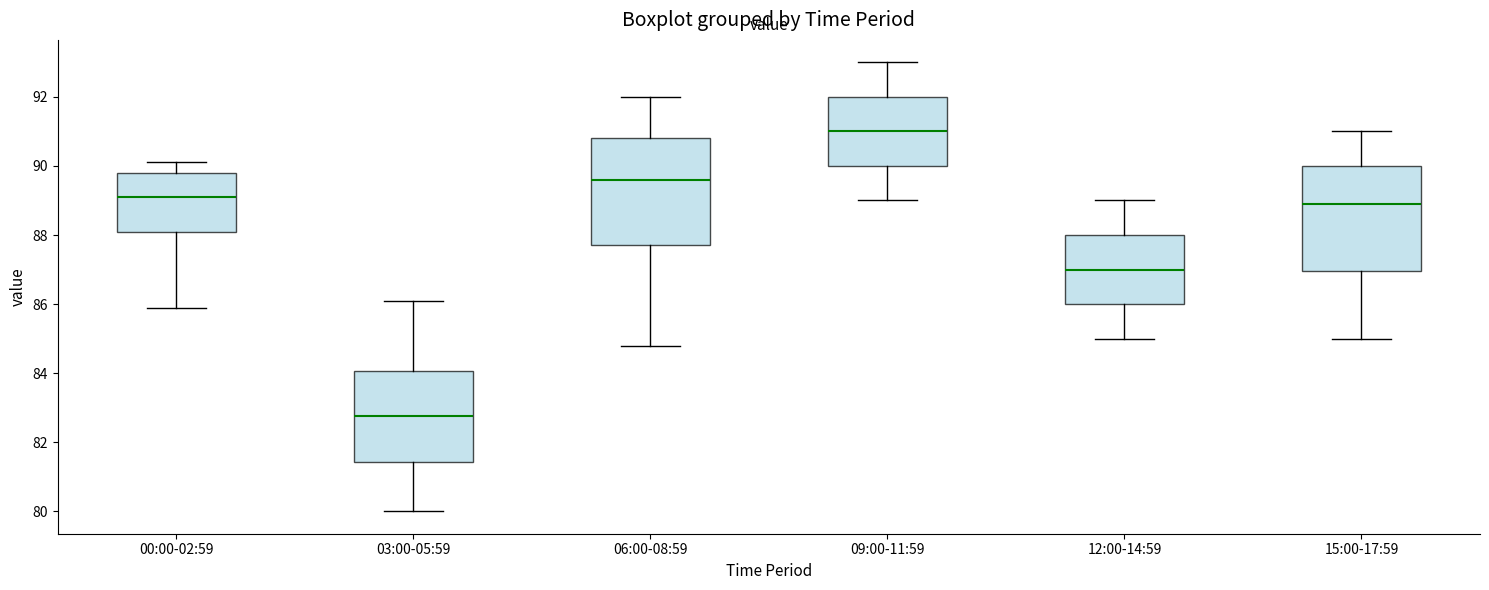

Which box's median line is the highest?

09:00-11:59